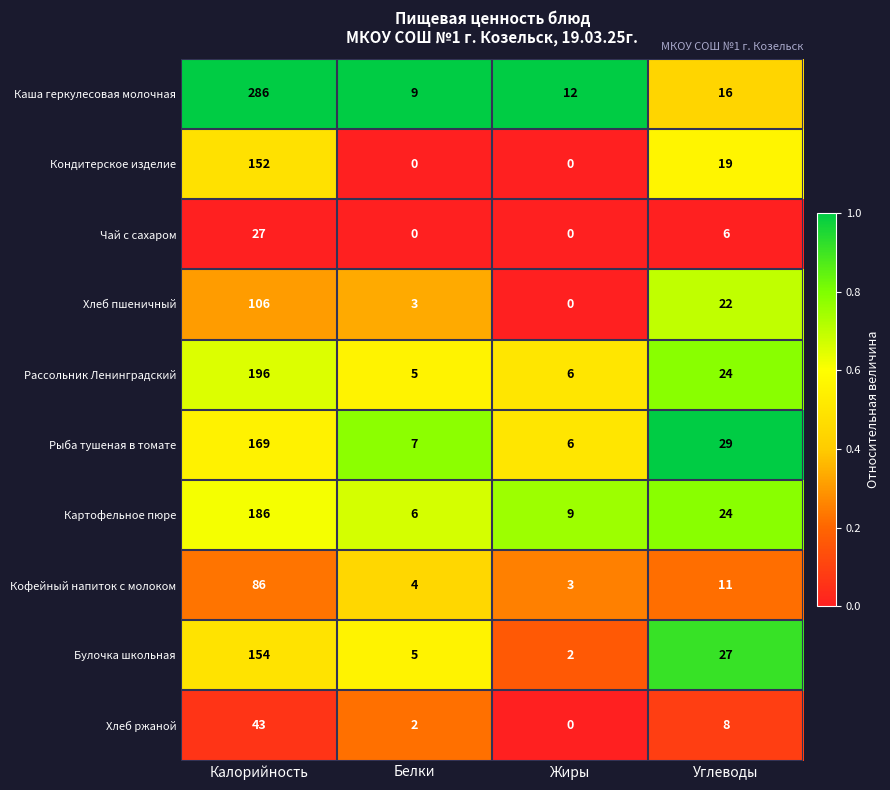

True or false: Каша геркулесовая молочная has a value of 16 at Углеводы.

True